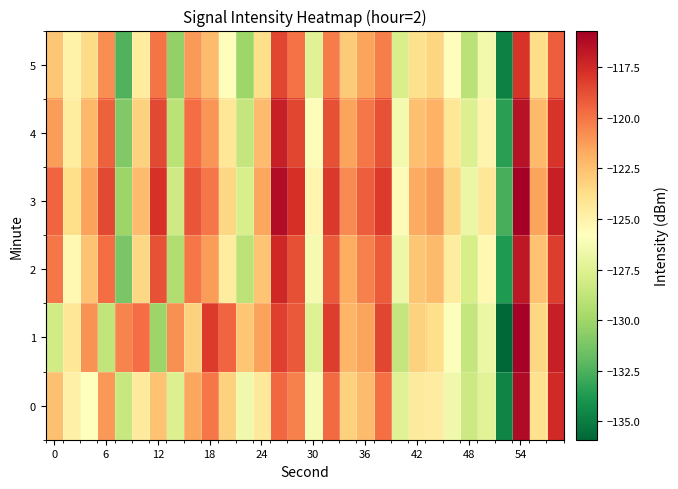

What is the minimum value shown in the chart?

-135.9